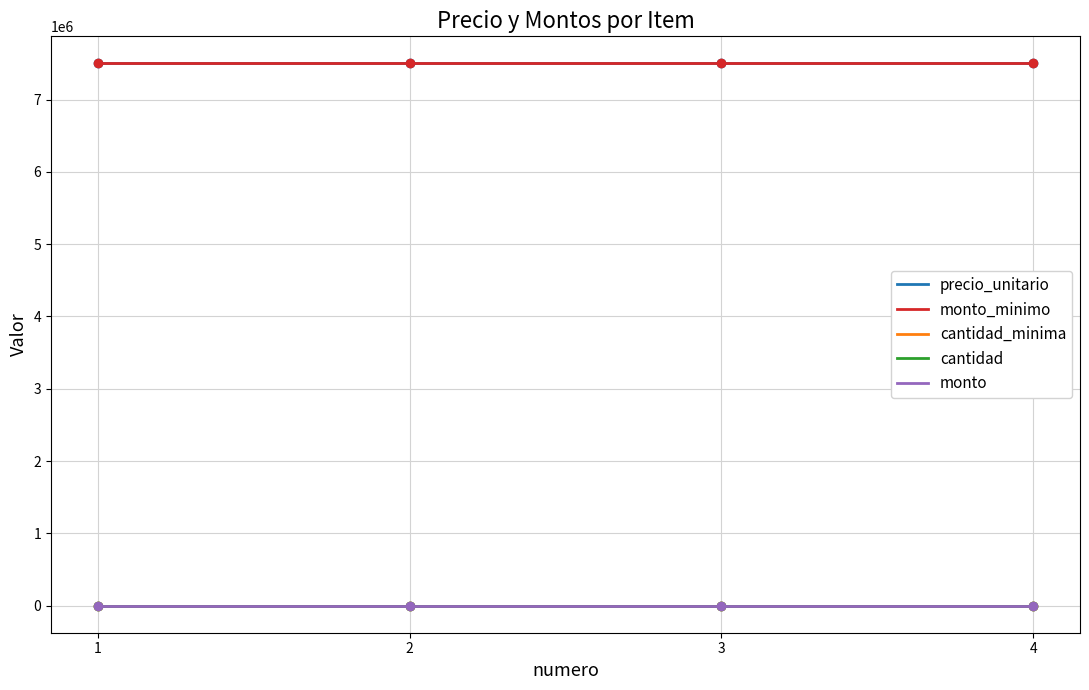

True or false: monto and cantidad intersect in this chart.

False